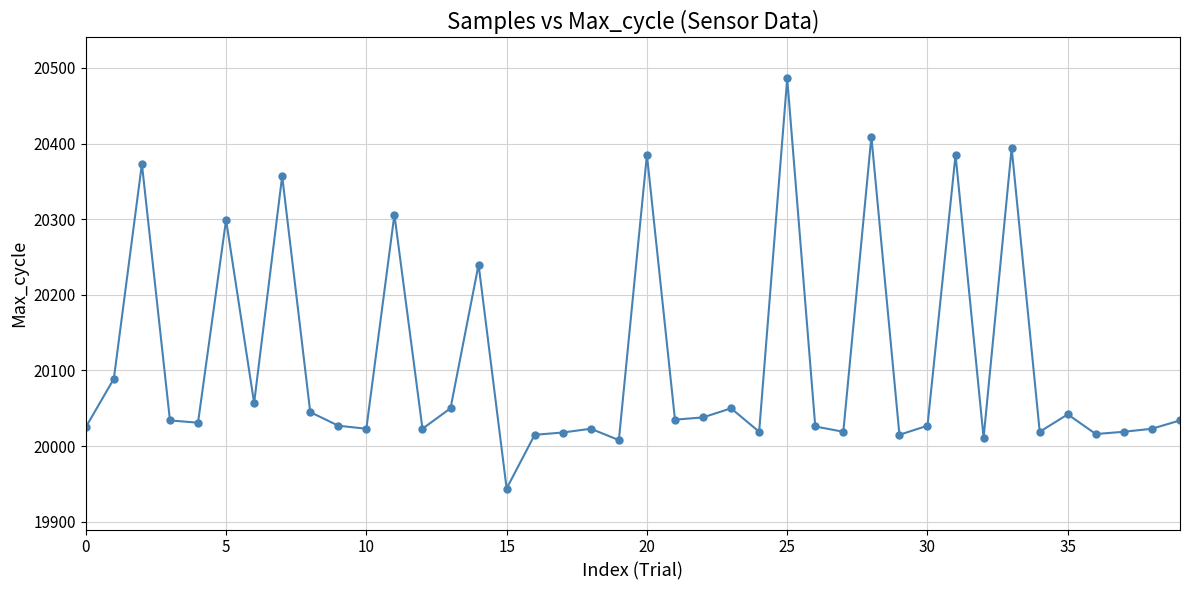

True or false: the data has more than 2 interior local peaks.

True